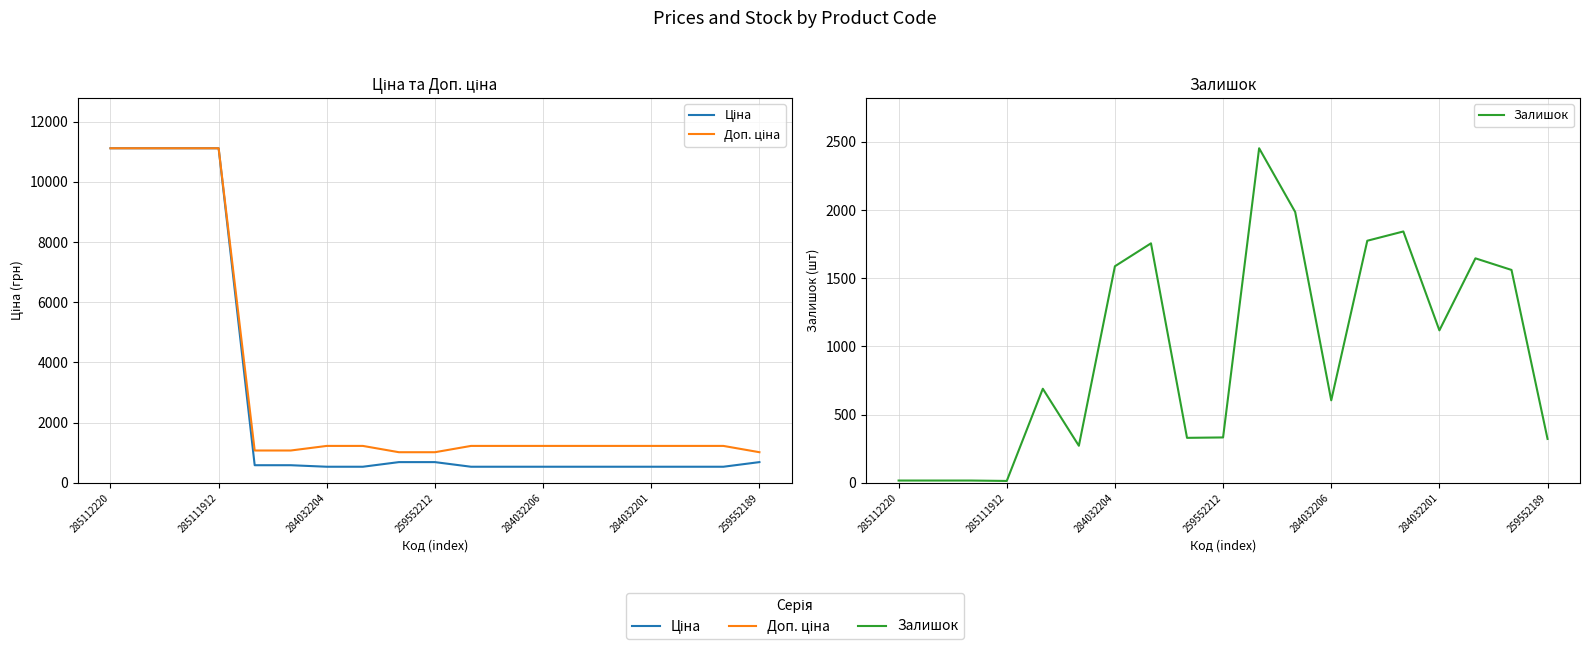

Is it true that Доп. ціна equals 1227.2 at 10?

True